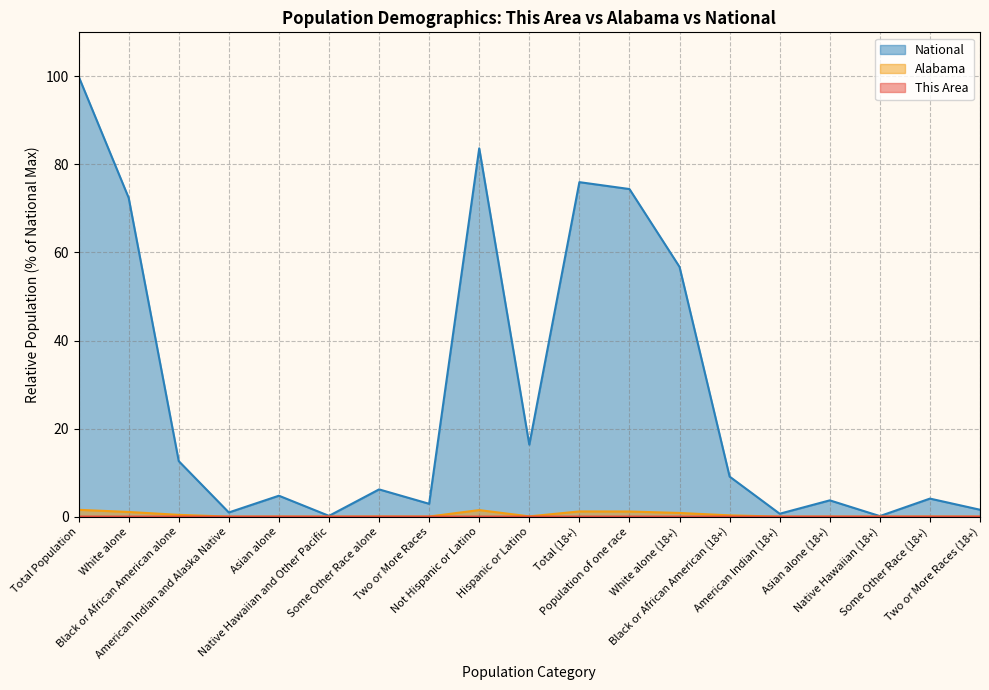

What is the label of the 1st point from the left?

Total Population